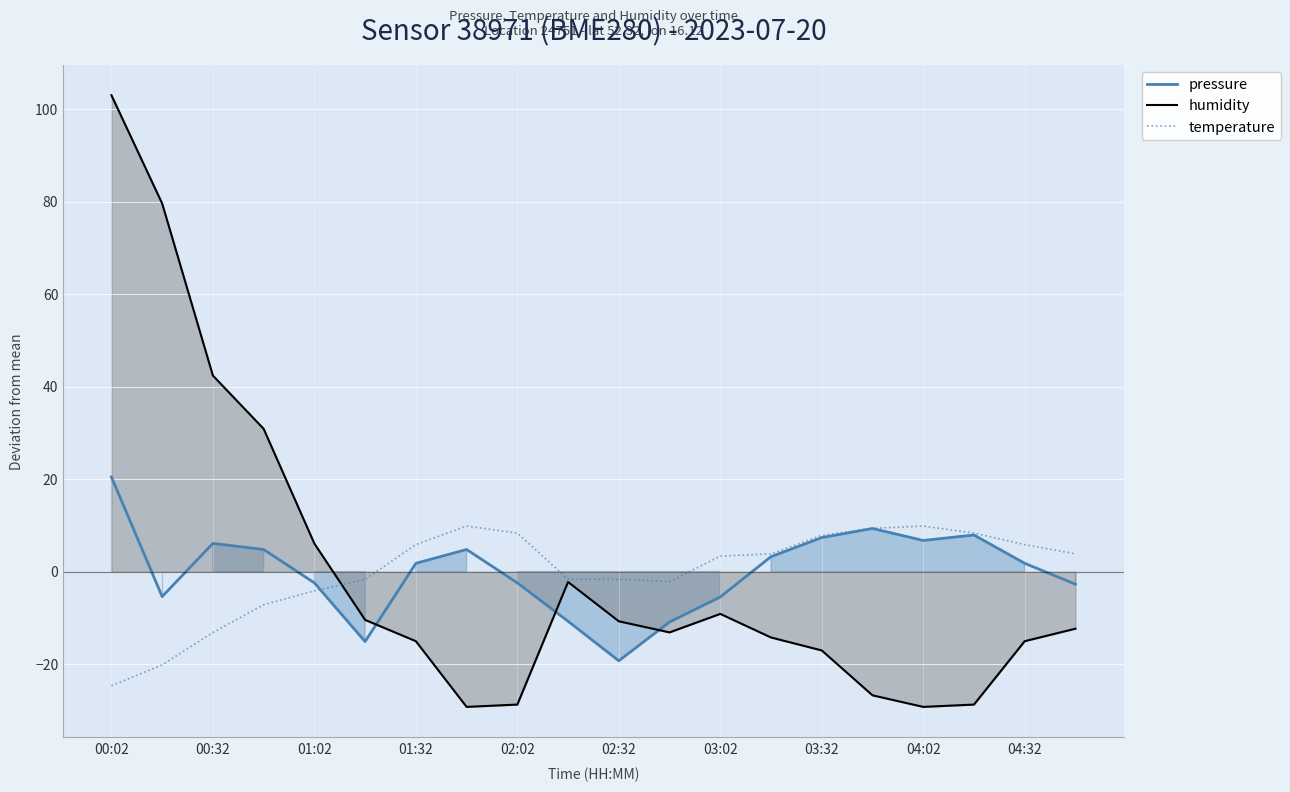

How many interior local peaks does the pressure series have?

4